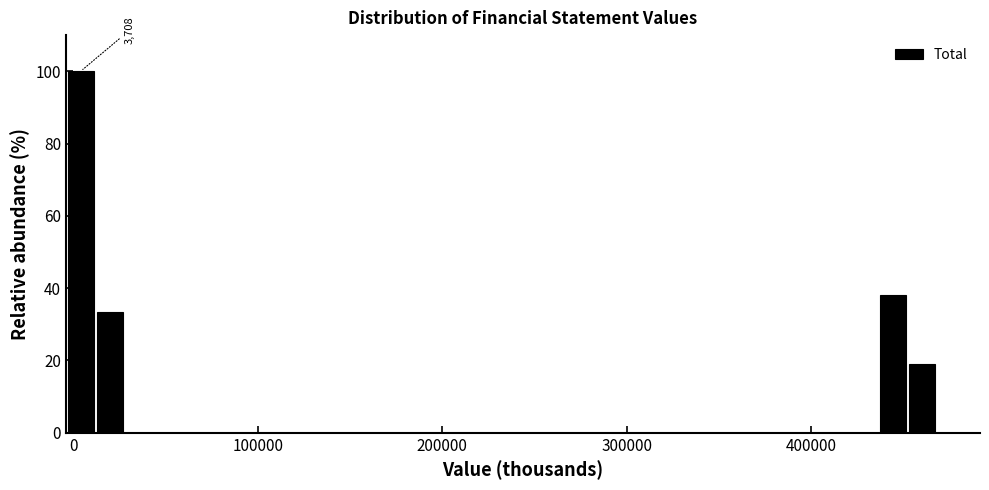

Around what value on the x-axis is the tallest bar? Give the approximate position of its centre, as read against the axis.

0